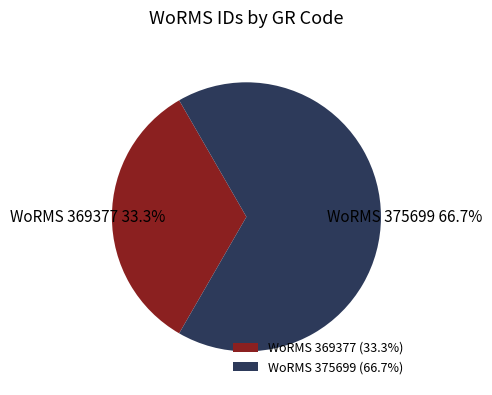

Is there a majority slice in this chart?

Yes